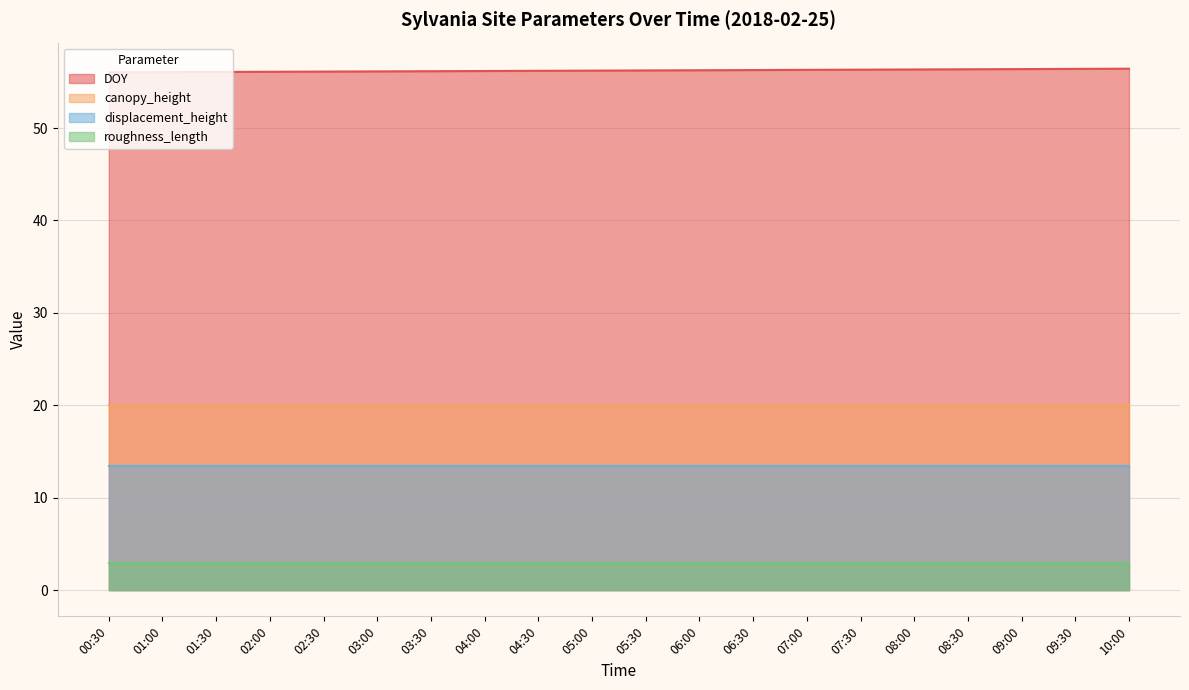

What is the lowest value of the DOY series?

56.0